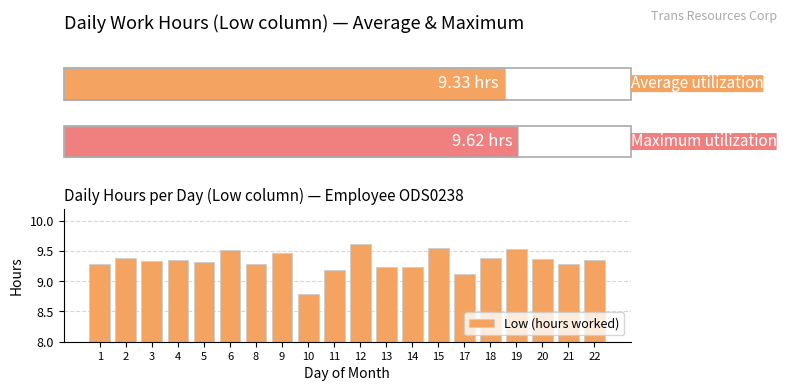

What is the average value?

9.3